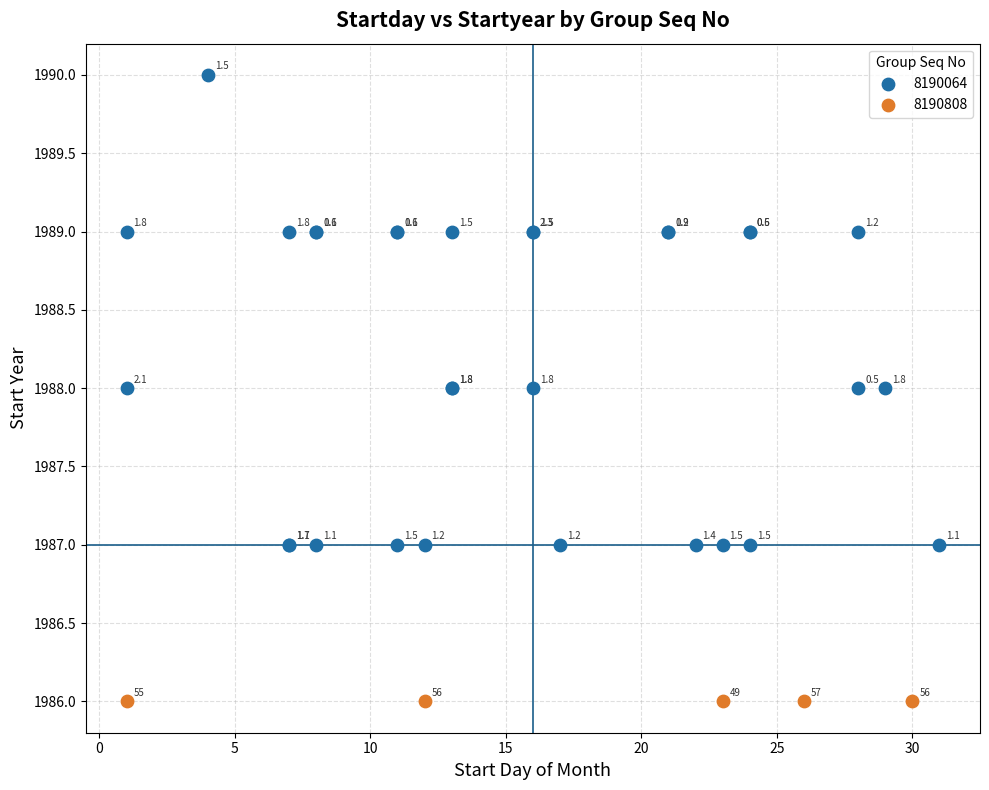

Which series contains the highest Y value?

8190064